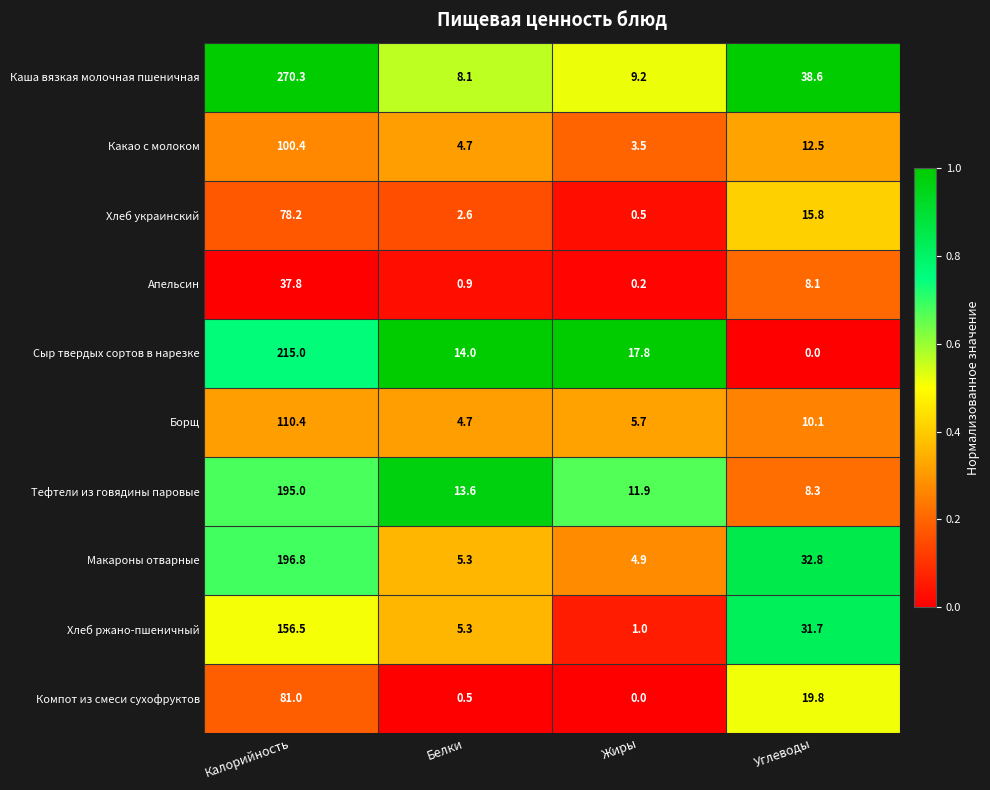

What is the minimum value for Хлеб украинский?

0.5